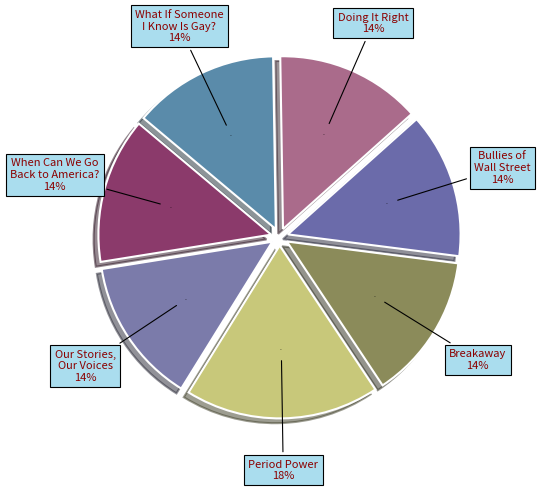

What is the smallest slice in the pie chart?

When Can We Go Back to America?